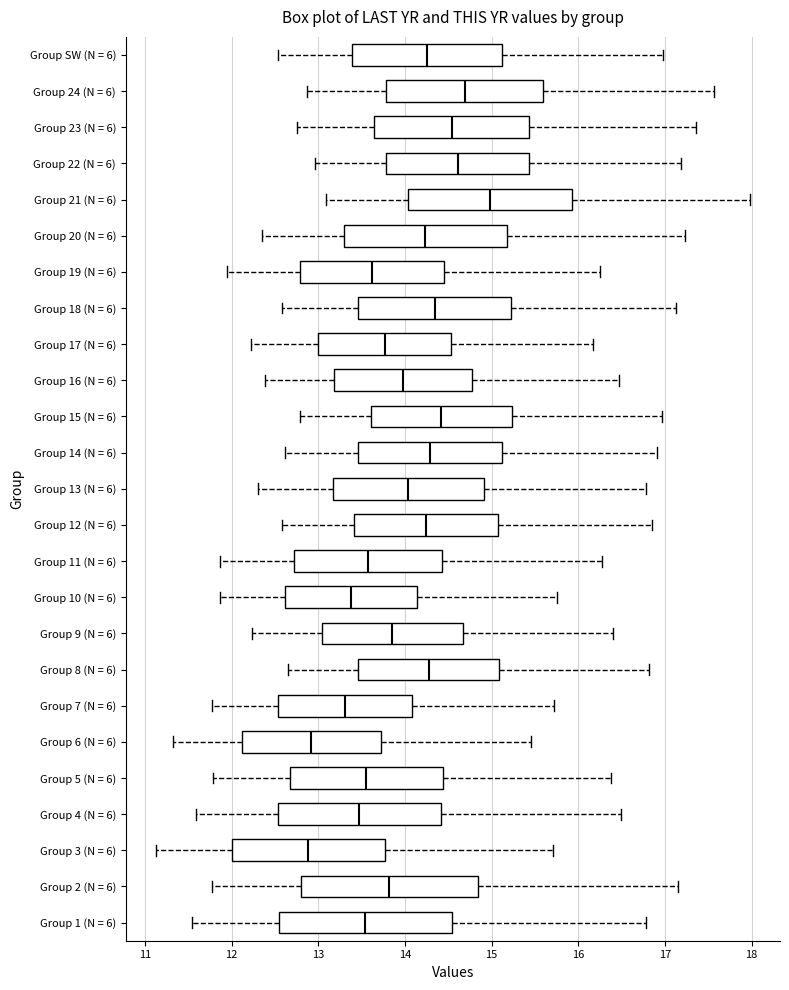

Reading bottom to top, read every box against the x-axis: the position of its median line, the range the box covers, and the ends of its whiskers. The values are not printed on the chart, so give them approximately, as read against the axis.

Group 1 (N = 6): median 13.5, box 12.5 to 14.5, whiskers 11.5 to 16.8
Group 2 (N = 6): median 13.8, box 12.8 to 14.8, whiskers 11.8 to 17.1
Group 3 (N = 6): median 12.9, box 12.0 to 13.8, whiskers 11.1 to 15.7
Group 4 (N = 6): median 13.5, box 12.5 to 14.4, whiskers 11.6 to 16.5
Group 5 (N = 6): median 13.6, box 12.7 to 14.4, whiskers 11.8 to 16.4
Group 6 (N = 6): median 12.9, box 12.1 to 13.7, whiskers 11.3 to 15.4
Group 7 (N = 6): median 13.3, box 12.5 to 14.1, whiskers 11.8 to 15.7
Group 8 (N = 6): median 14.3, box 13.5 to 15.1, whiskers 12.7 to 16.8
Group 9 (N = 6): median 13.9, box 13.0 to 14.7, whiskers 12.2 to 16.4
Group 10 (N = 6): median 13.4, box 12.6 to 14.1, whiskers 11.9 to 15.8
Group 11 (N = 6): median 13.6, box 12.7 to 14.4, whiskers 11.9 to 16.3
Group 12 (N = 6): median 14.2, box 13.4 to 15.1, whiskers 12.6 to 16.9
Group 13 (N = 6): median 14.0, box 13.2 to 14.9, whiskers 12.3 to 16.8
Group 14 (N = 6): median 14.3, box 13.5 to 15.1, whiskers 12.6 to 16.9
Group 15 (N = 6): median 14.4, box 13.6 to 15.2, whiskers 12.8 to 17.0
Group 16 (N = 6): median 14.0, box 13.2 to 14.8, whiskers 12.4 to 16.5
Group 17 (N = 6): median 13.8, box 13.0 to 14.5, whiskers 12.2 to 16.2
Group 18 (N = 6): median 14.3, box 13.5 to 15.2, whiskers 12.6 to 17.1
Group 19 (N = 6): median 13.6, box 12.8 to 14.5, whiskers 12.0 to 16.3
Group 20 (N = 6): median 14.2, box 13.3 to 15.2, whiskers 12.4 to 17.2
Group 21 (N = 6): median 15.0, box 14.0 to 15.9, whiskers 13.1 to 18.0
Group 22 (N = 6): median 14.6, box 13.8 to 15.4, whiskers 13.0 to 17.2
Group 23 (N = 6): median 14.5, box 13.6 to 15.4, whiskers 12.8 to 17.4
Group 24 (N = 6): median 14.7, box 13.8 to 15.6, whiskers 12.9 to 17.6
Group SW (N = 6): median 14.3, box 13.4 to 15.1, whiskers 12.5 to 17.0